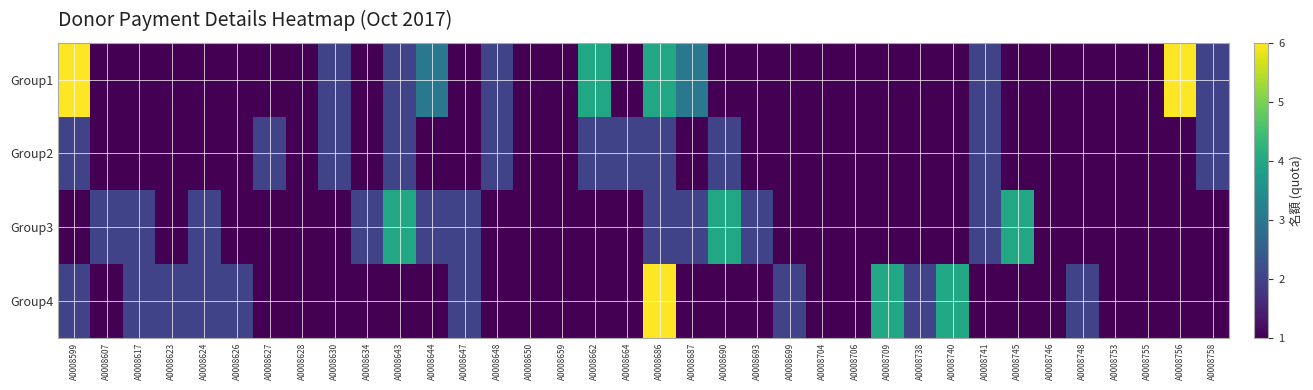

Which series has the widest spread of values?

Group1